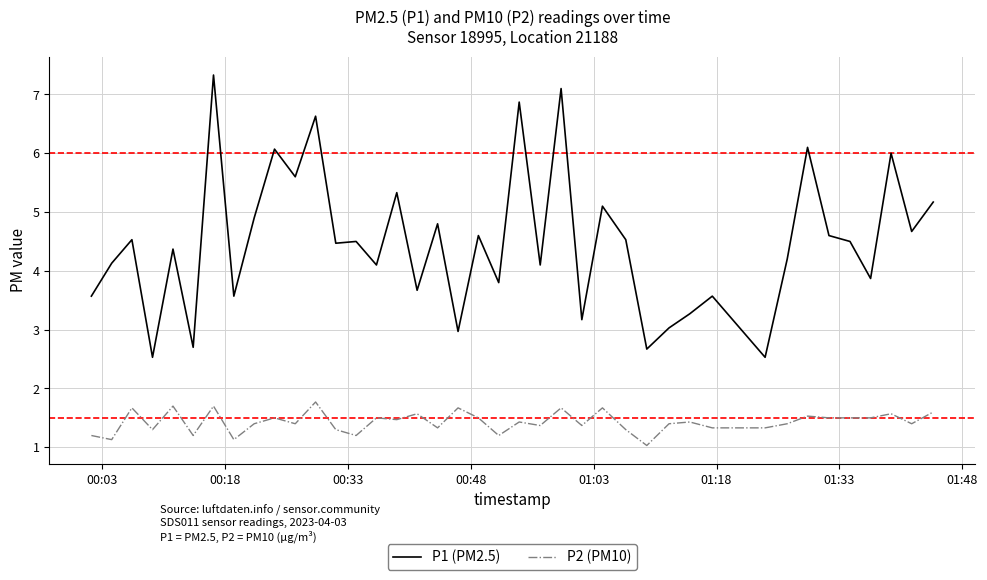

What is the average value of the P2 (PM10) series?

1.4